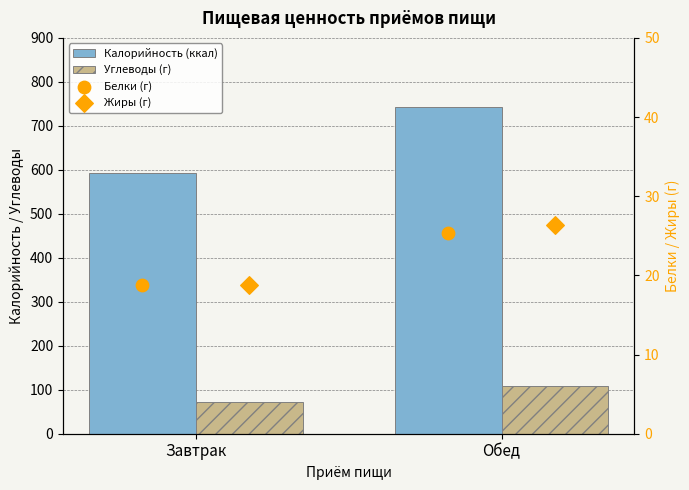

Which series has the largest total across all categories?

Калорийность (ккал)